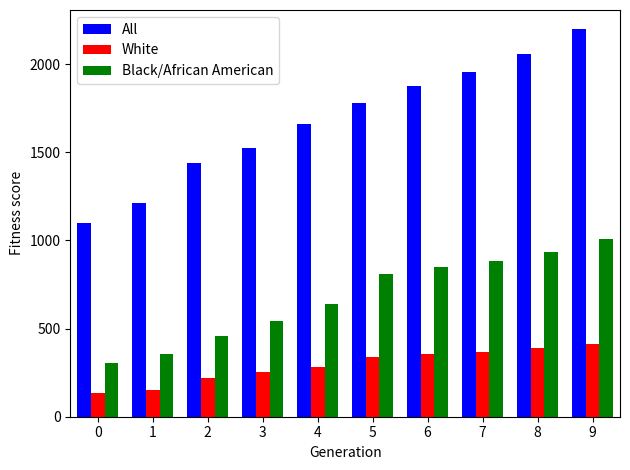

Which series changed the most between 0 and 8?

All